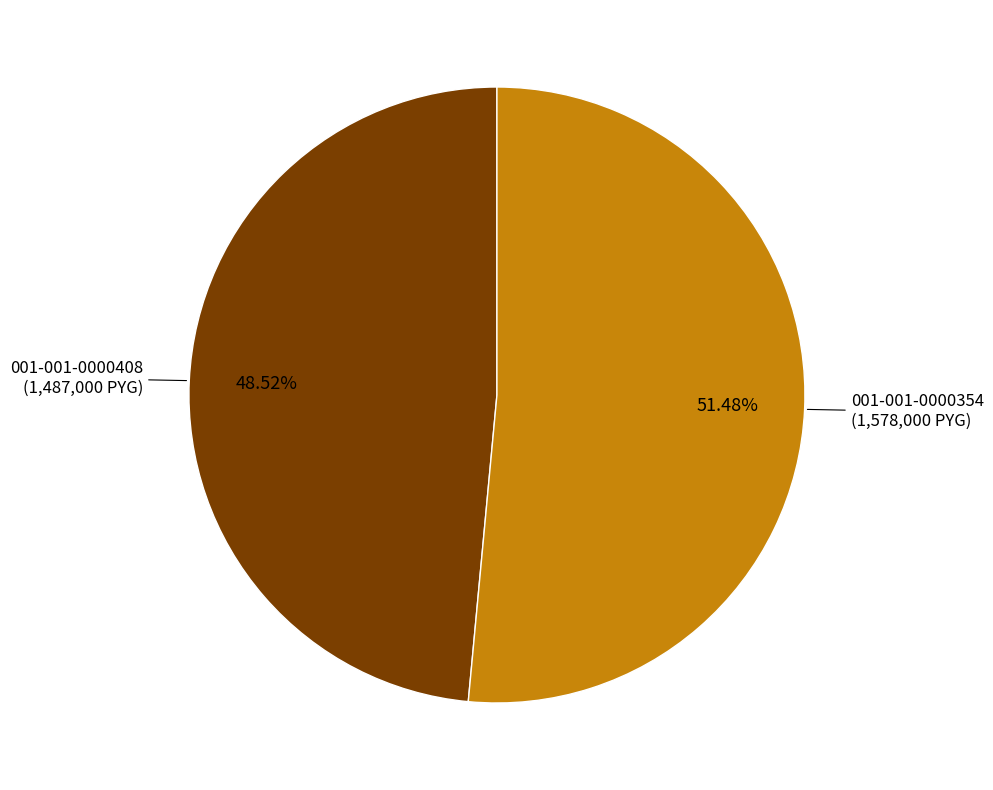

Is there a majority slice in this chart?

Yes